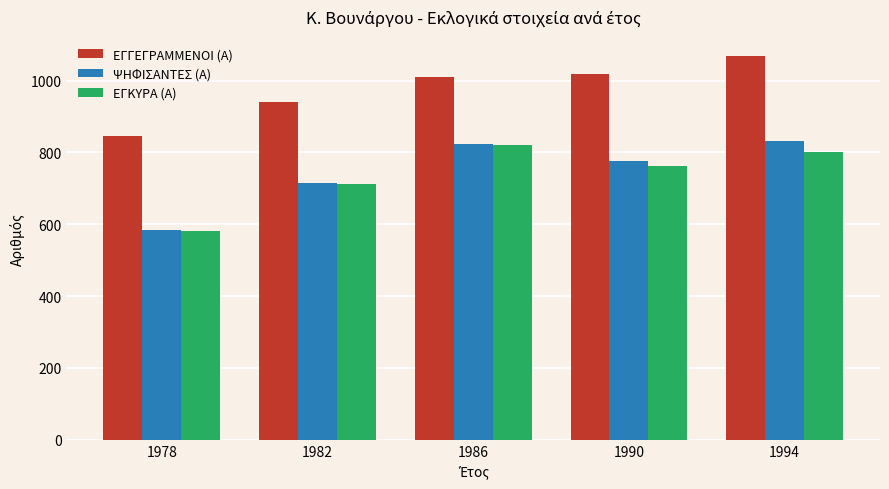

List the series in order of their peak value, highest first.

ΕΓΓΕΓΡΑΜΜΕΝΟΙ (Α), ΨΗΦΙΣΑΝΤΕΣ (Α), ΕΓΚΥΡΑ (Α)